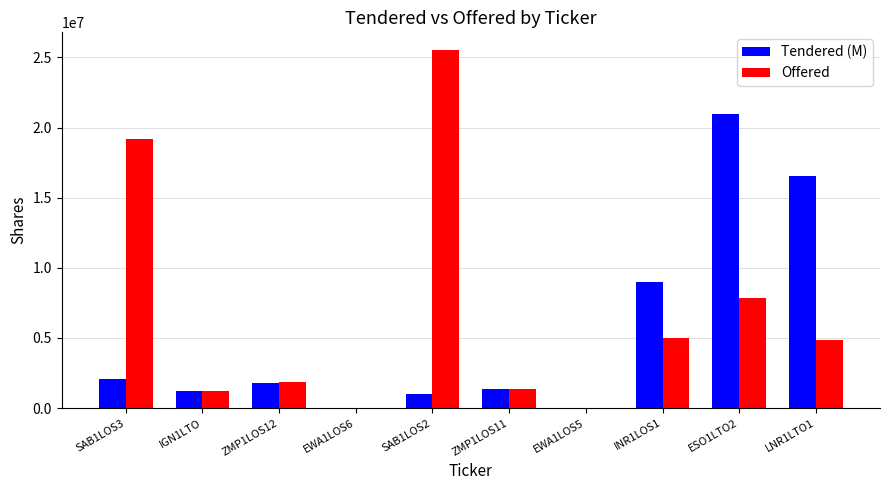

How many distinct data groups are displayed?

2